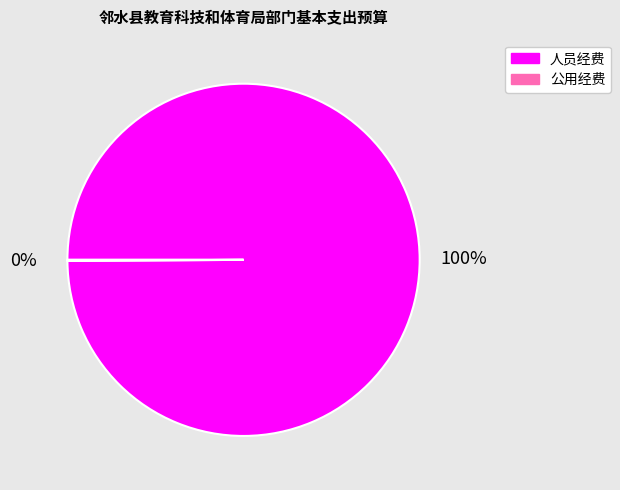

Which category has the biggest portion of the pie?

人员经费